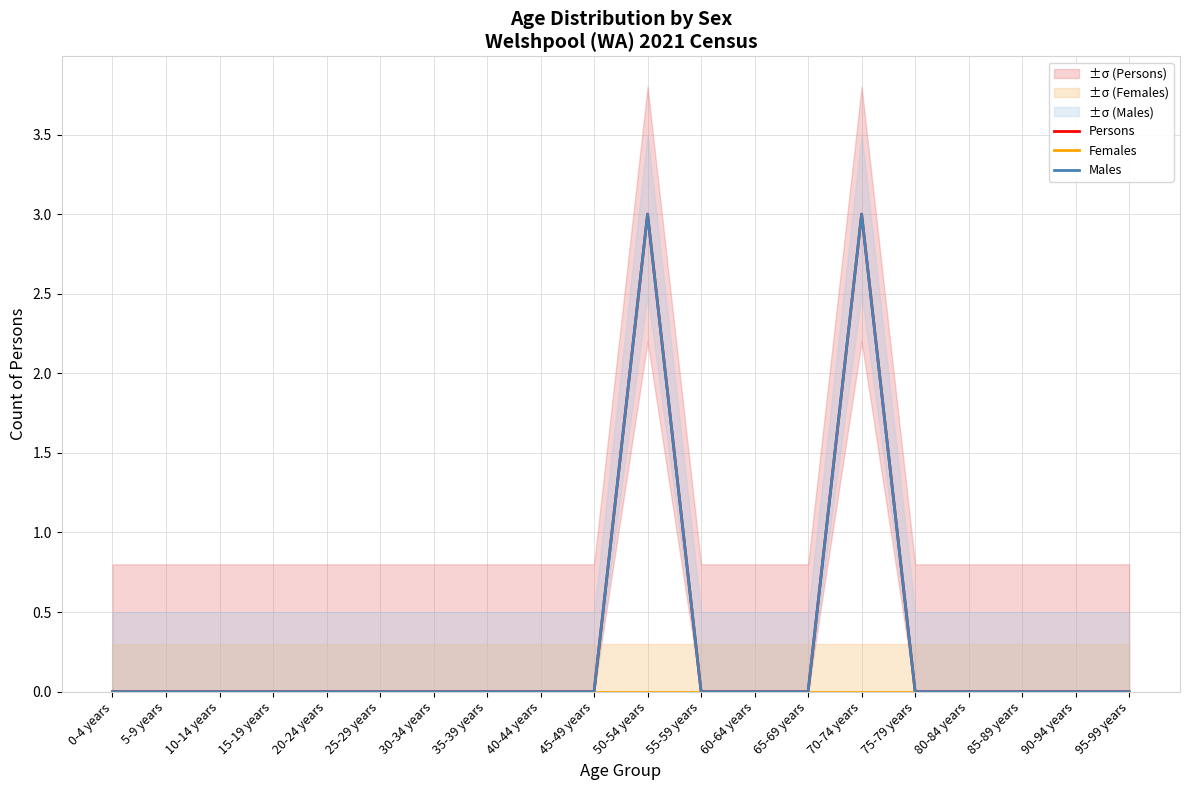

Reading left to right, extract all data points from this chart.

Persons: 0	0	0	0	0	0	0	0	0	0	3	0	0	0	3	0	0	0	0	0
Females: 0	0	0	0	0	0	0	0	0	0	0	0	0	0	0	0	0	0	0	0
Males: 0	0	0	0	0	0	0	0	0	0	3	0	0	0	3	0	0	0	0	0